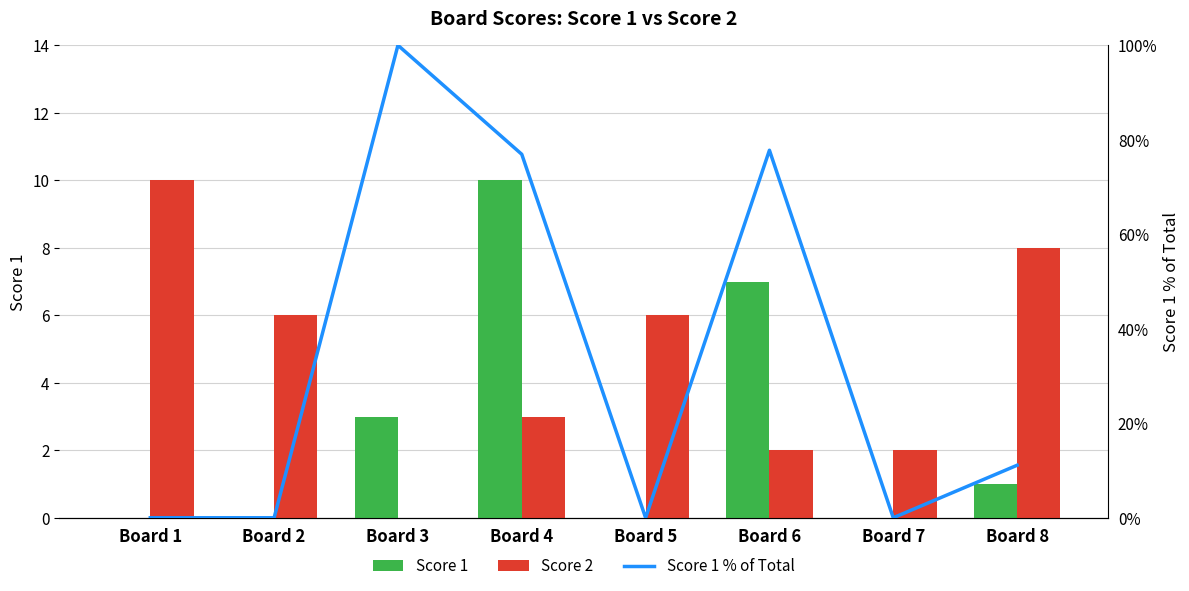

What is the difference between the second highest and second lowest values in the Score 1 % of Total series?

77.8